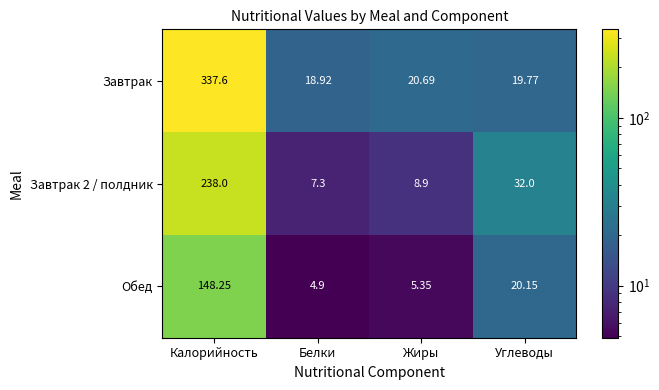

At which category is the sum across all series the highest?

Калорийность